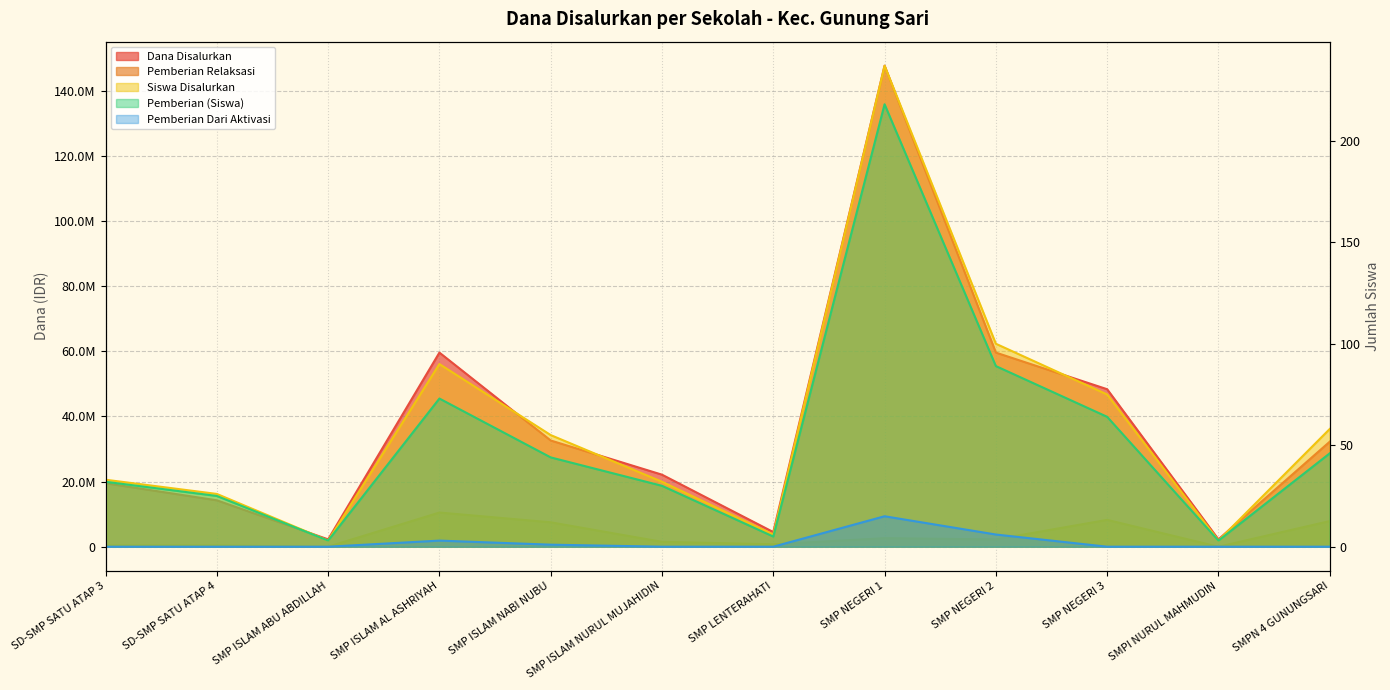

In Pemberian Relaksasi, how many points are higher than both neighbors (excluding endpoints)?

3